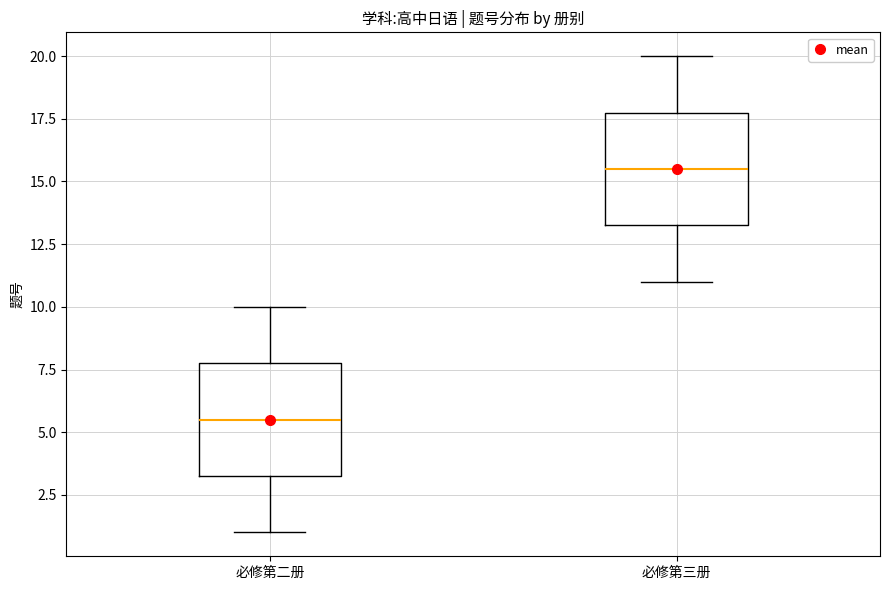

Reading left to right, transcribe this box plot: for each box, give where its median line is, the range the box spans, and where its two whiskers end, as read against the y-axis. The values are not printed on the chart, so give them approximately, as read against the axis.

必修第二册: median 5.5, box 3.5 to 8.0, whiskers 1.0 to 10.0
必修第三册: median 15.5, box 13.5 to 18.0, whiskers 11.0 to 20.0